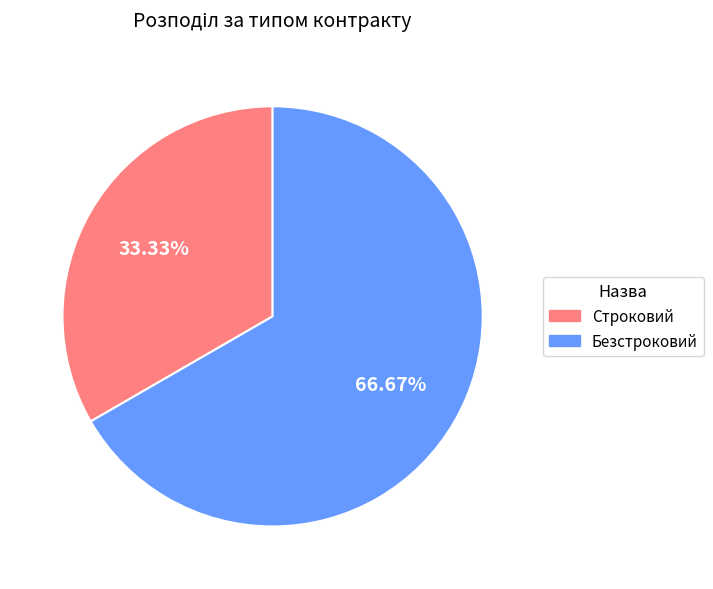

The Строковий slice represents 33% of the pie. True or false?

True